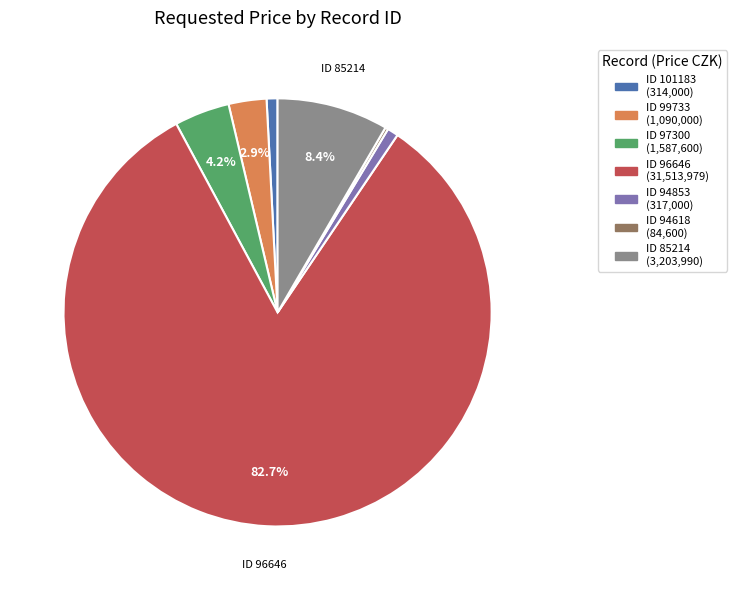

Is there any slice that represents more than half of the pie?

Yes